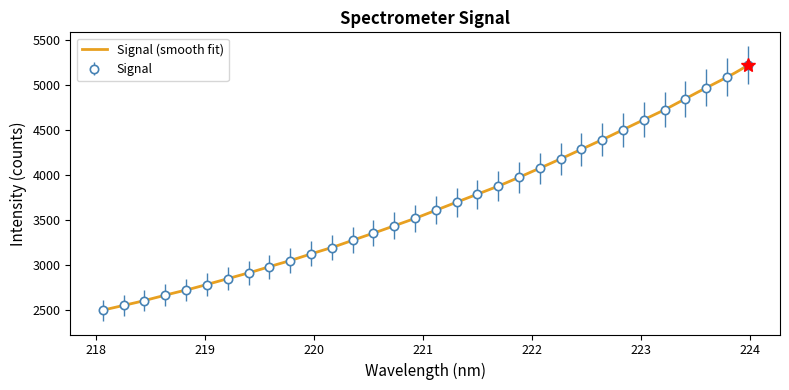

What is the value of the 8th point from the left?

2916.6